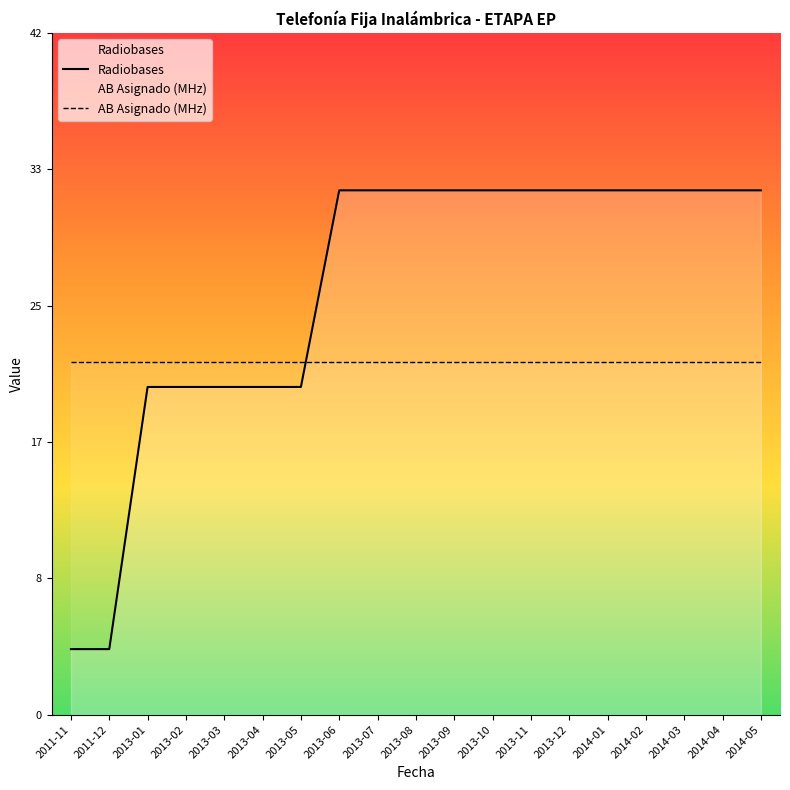

Is the value of AB Asignado (MHz) at 2013-05 greater than the value of Radiobases at 2013-08?

No